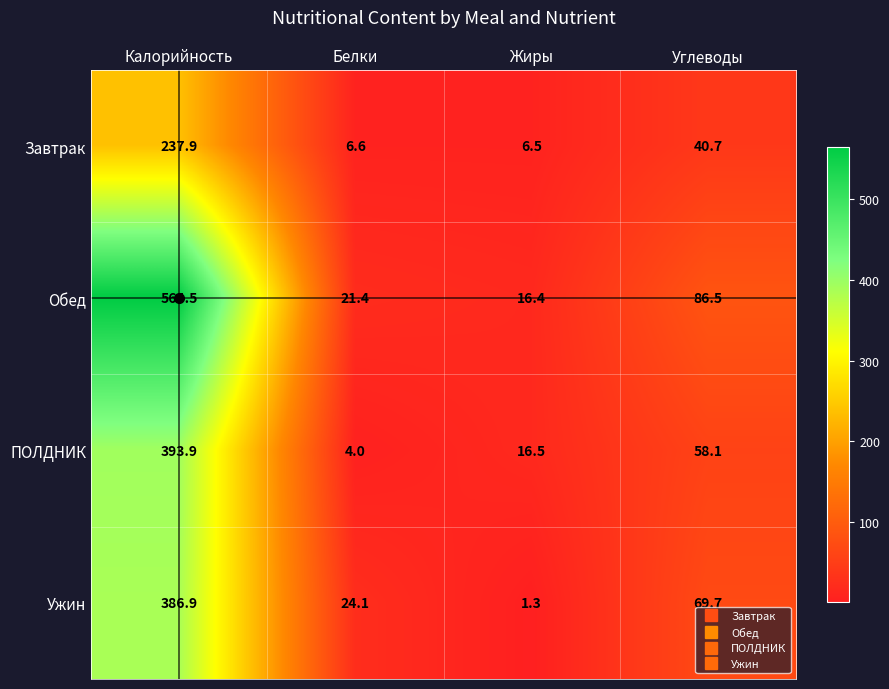

What is the total value across all series at Калорийность?

1583.2